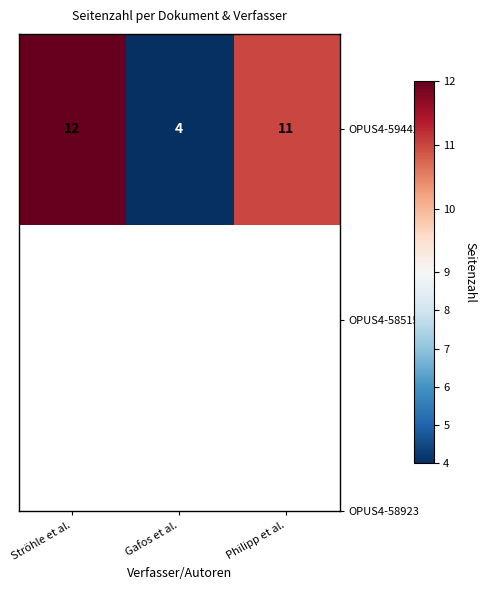

Is it true that the value at Gafos et al. is 4?

True